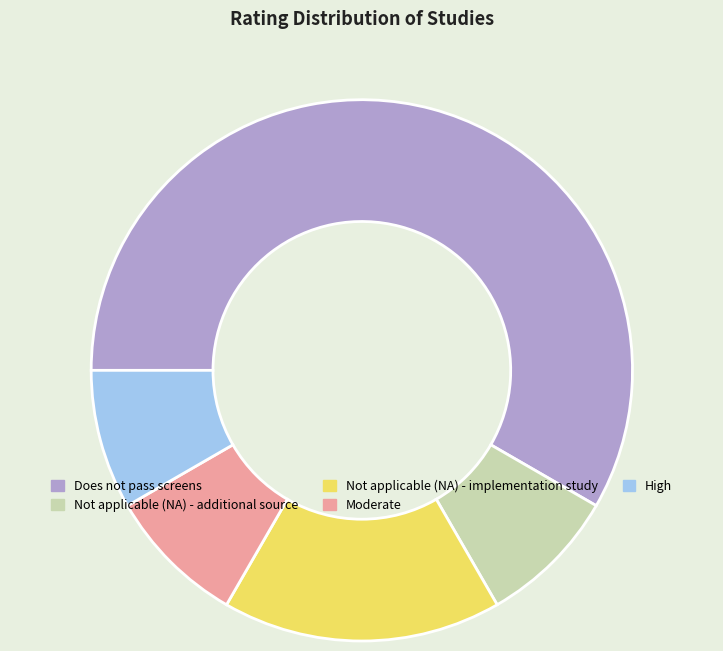

Which slice is the largest?

Does not pass screens